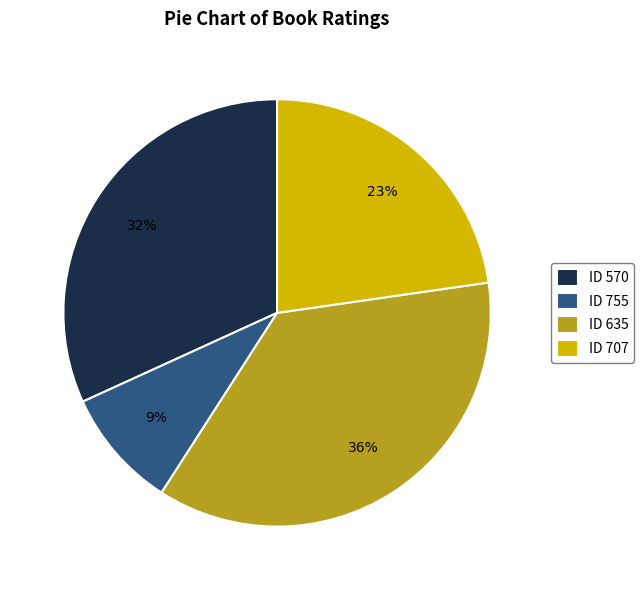

To the nearest percent, what is the difference between the largest and smallest slice percentages?

27%